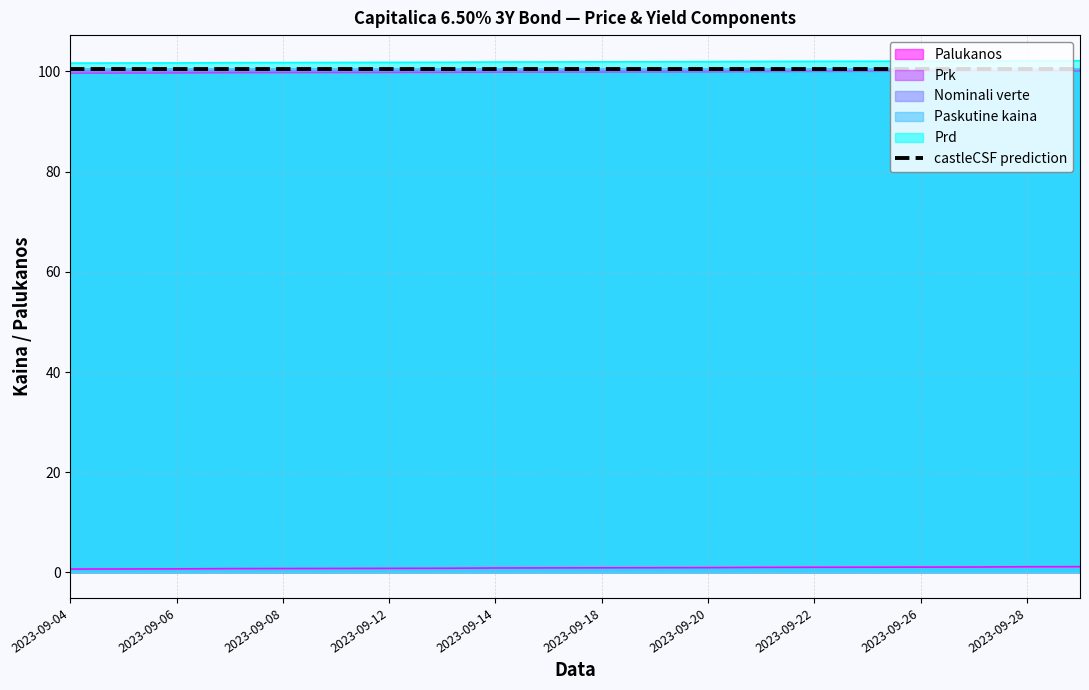

What is the difference between the highest and lowest values at 2023-09-08?

101.0